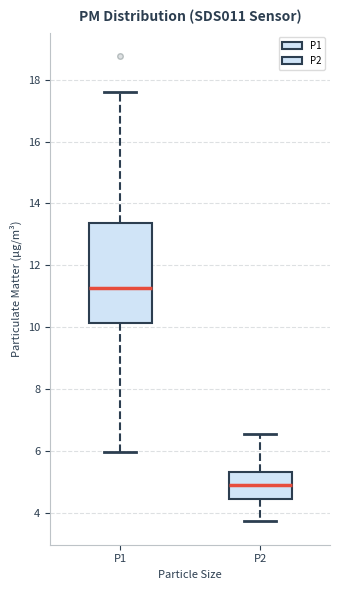

Which box has the lowest median line?

P2